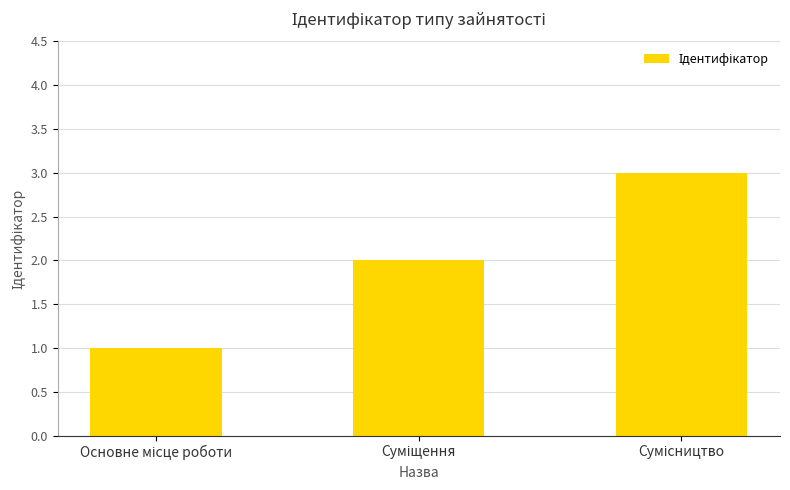

Reading left to right, extract all data points from this chart.

1	2	3